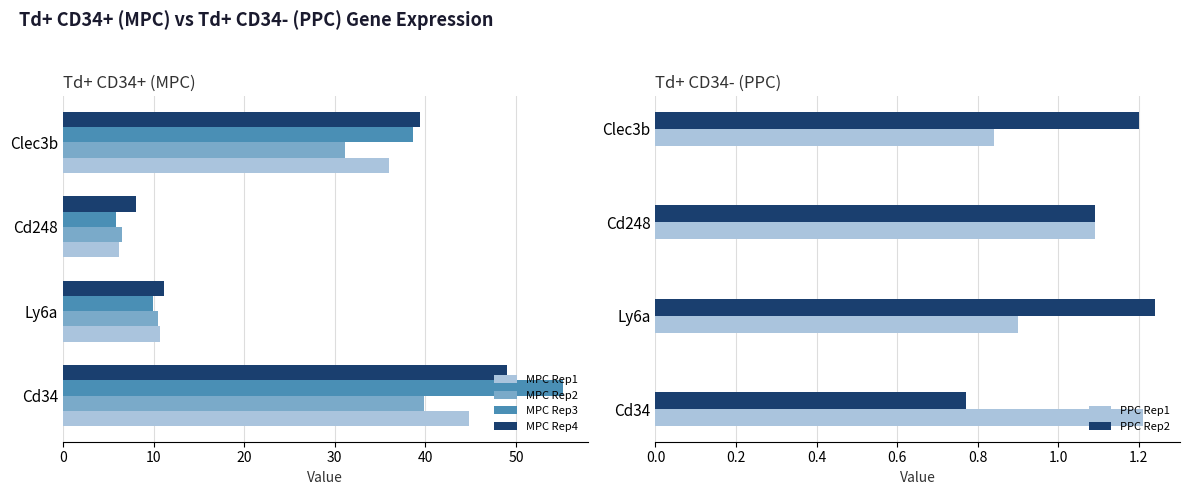

Which series has the largest range (max minus min)?

MPC Rep3